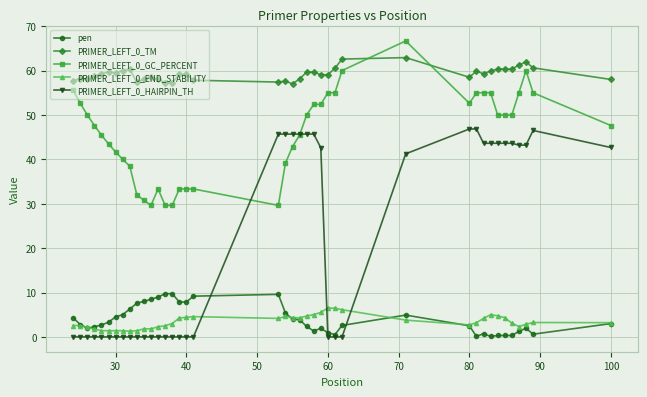

What is the sum of all PRIMER_LEFT_0_HAIRPIN_TH values?

845.4